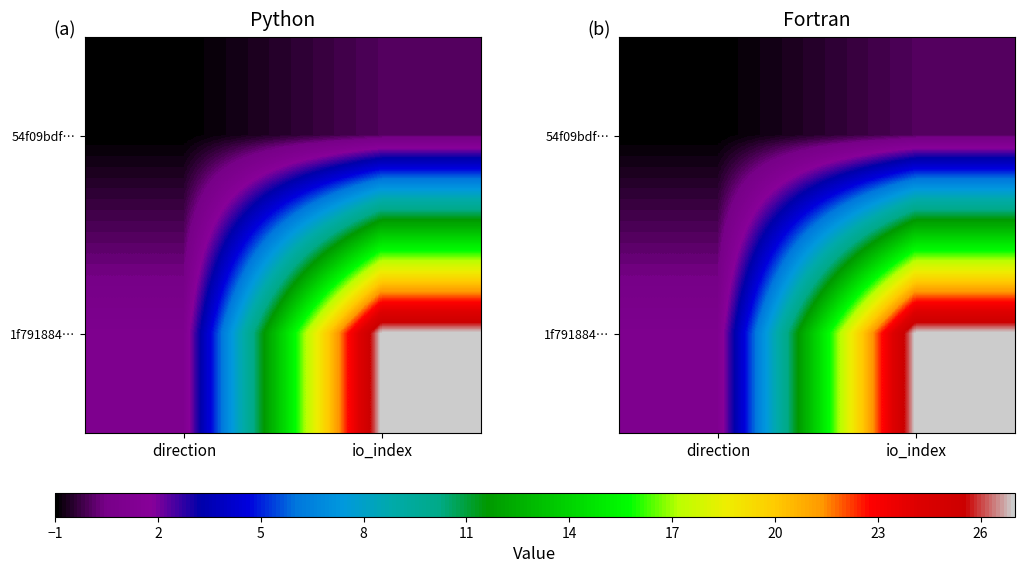

What is the difference between the 1f791884… values at io_index and direction?

26